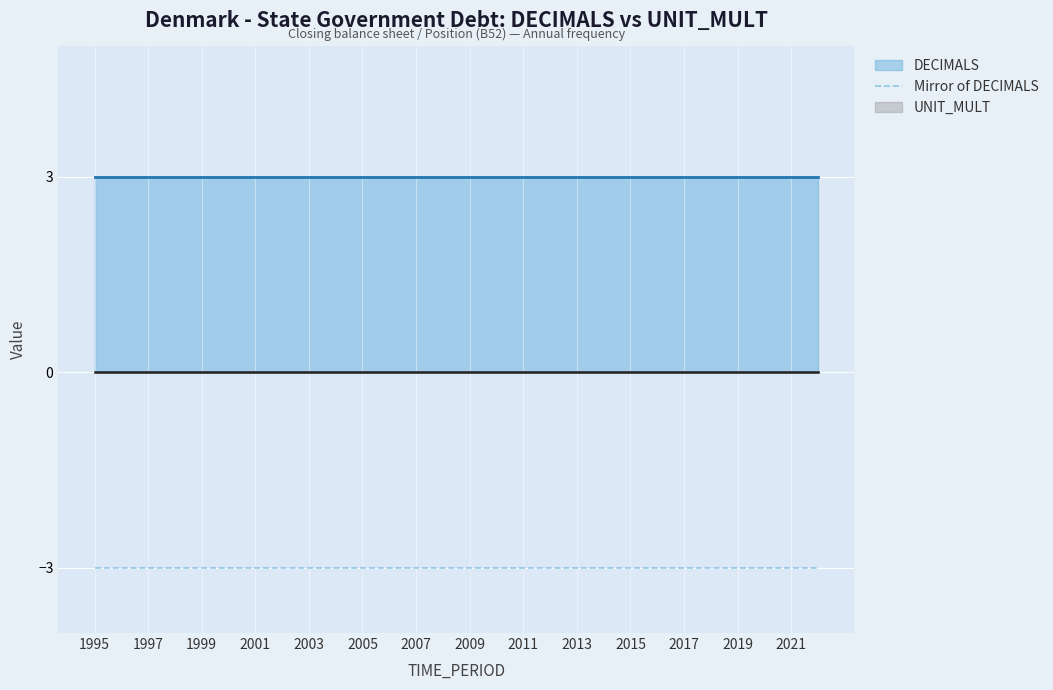

Is the value of UNIT_MULT at 1996 greater than the value of DECIMALS at 2005?

No